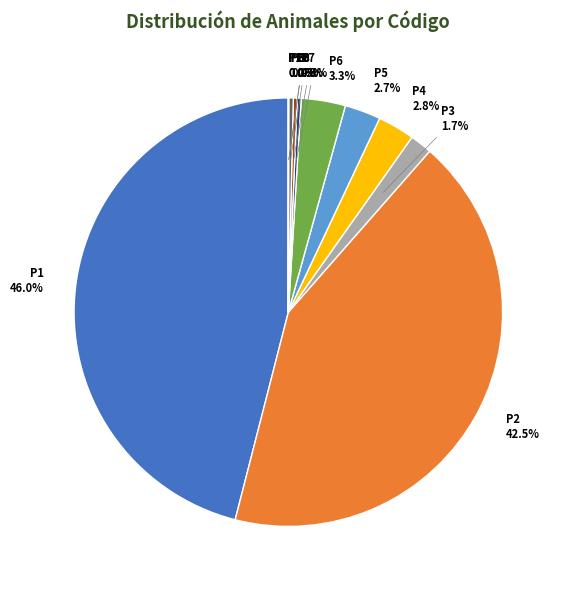

Do P2 and P5 together represent more than half of the pie?

No